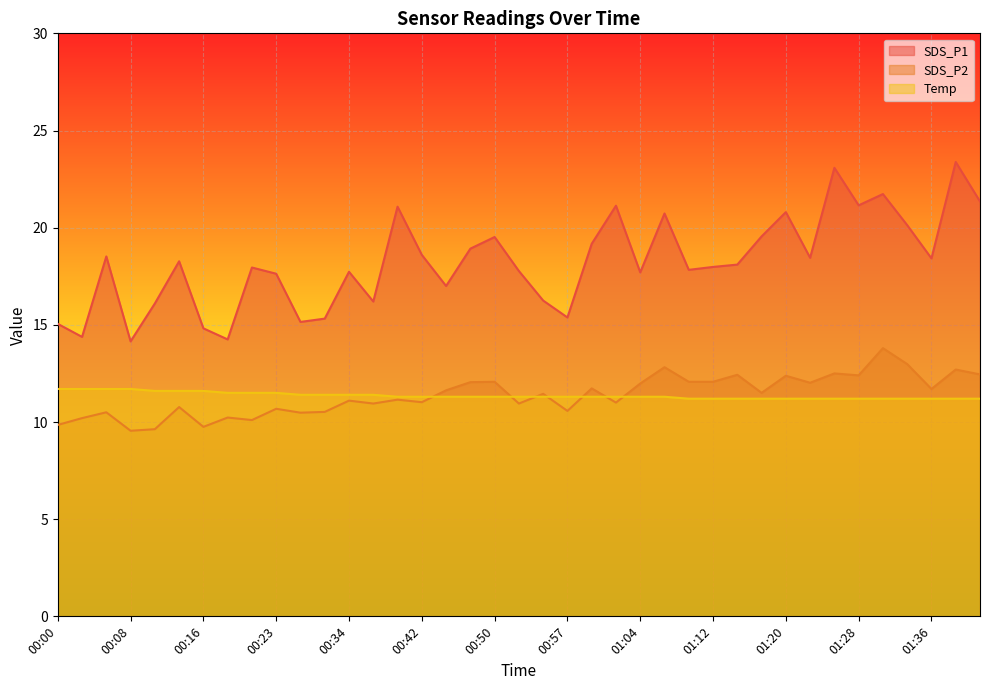

Rank the series by their maximum value, from lowest to highest.

Temp, SDS_P2, SDS_P1